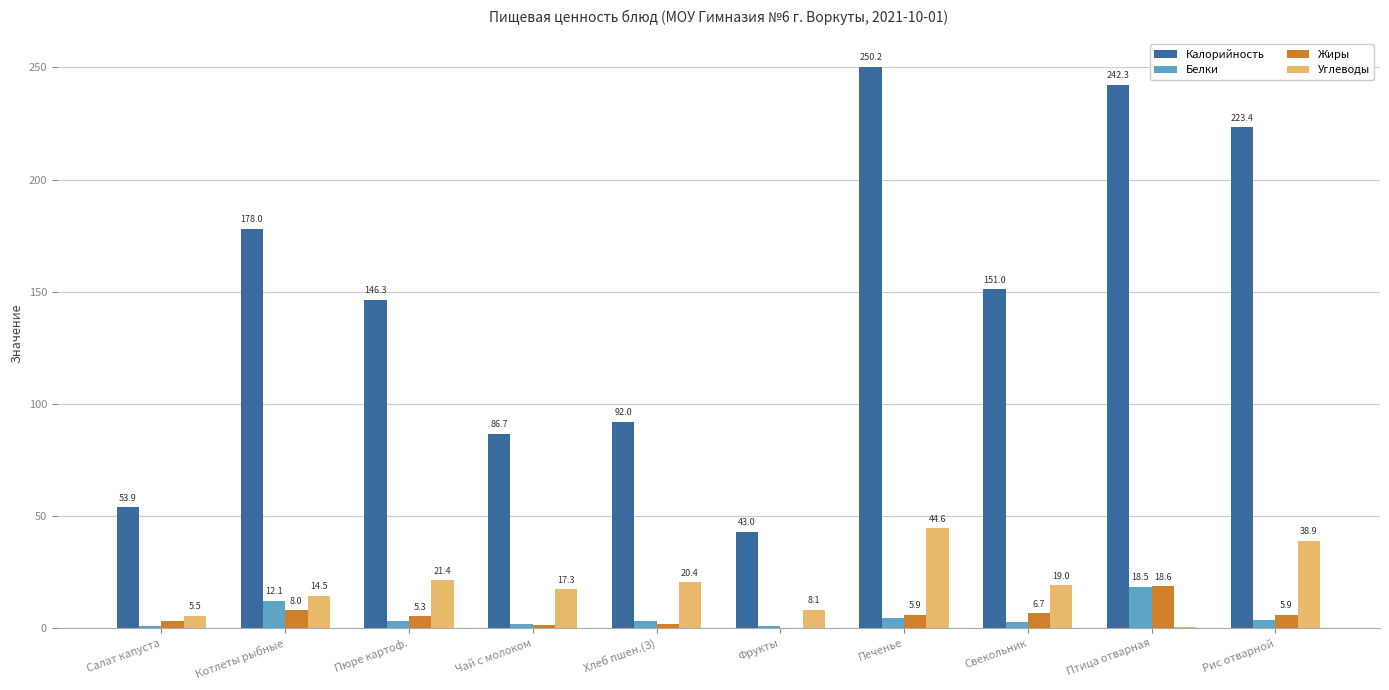

Which label corresponds to the largest value in the chart?

Печенье